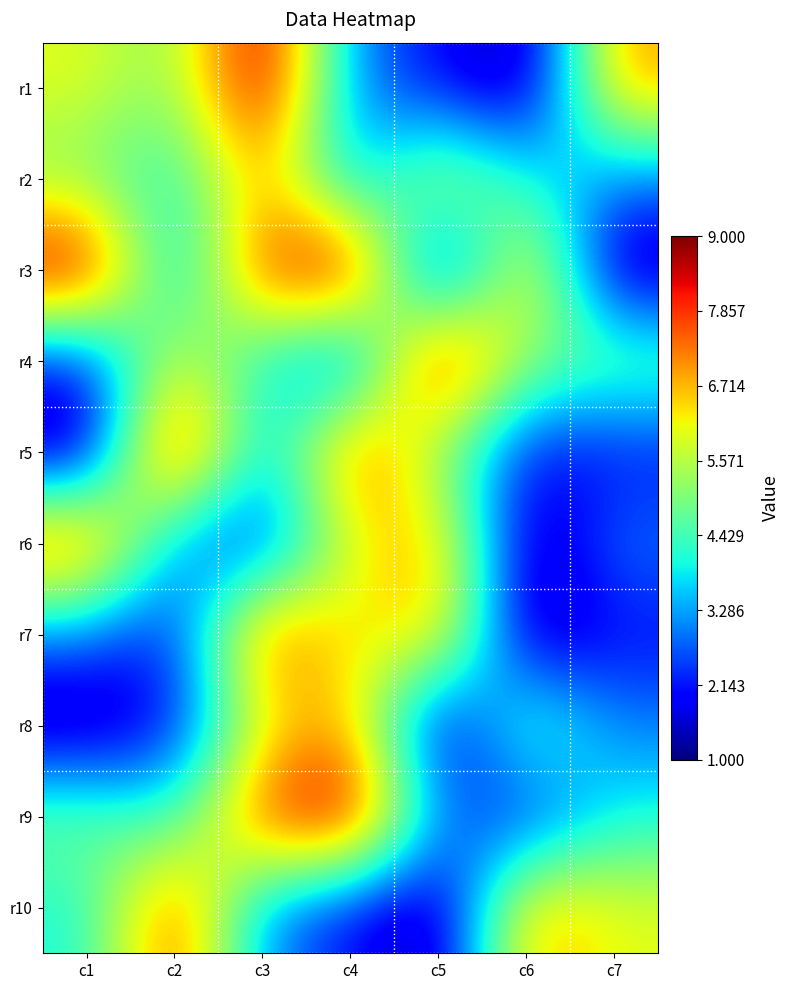

Reading left to right, list all the values displayed in this chart.

r1: c1=6	c2=5	c3=9	c4=3	c5=2	c6=1	c7=7
r2: c1=5	c2=4	c3=7	c4=3	c5=6	c6=4	c7=3
r3: c1=9	c2=3	c3=8	c4=9	c5=1	c6=7	c7=1
r4: c1=2	c2=6	c3=4	c4=2	c5=9	c6=5	c7=5
r5: c1=1	c2=9	c3=3	c4=8	c5=5	c6=2	c7=2
r6: c1=8	c2=3	c3=2	c4=6	c5=7	c6=1	c7=3
r7: c1=3	c2=2	c3=8	c4=6	c5=7	c6=1	c7=2
r8: c1=1	c2=2	c3=6	c4=7	c5=1	c6=5	c7=3
r9: c1=5	c2=4	c3=8	c4=9	c5=3	c6=2	c7=4
r10: c1=4	c2=8	c3=3	c4=2	c5=1	c6=7	c7=6